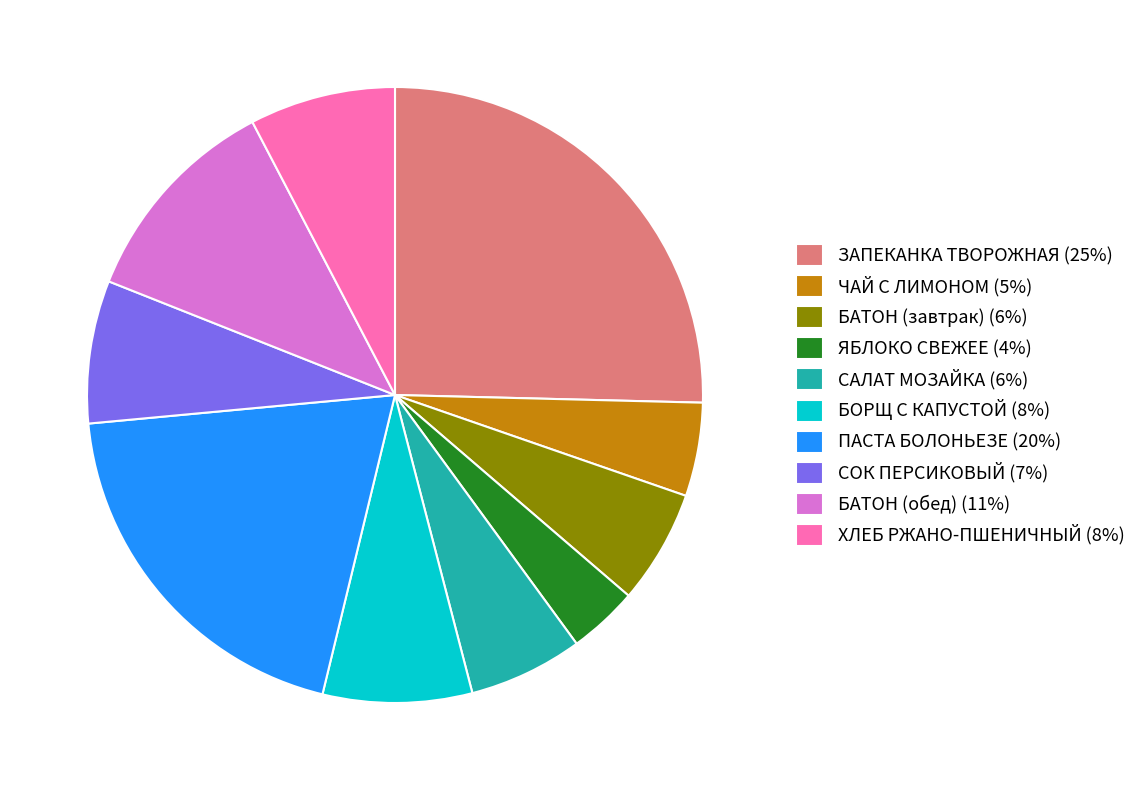

Approximately how many times larger is the value at ЗАПЕКАНКА ТВОРОЖНАЯ compared to ЯБЛОКО СВЕЖЕЕ?

6.9